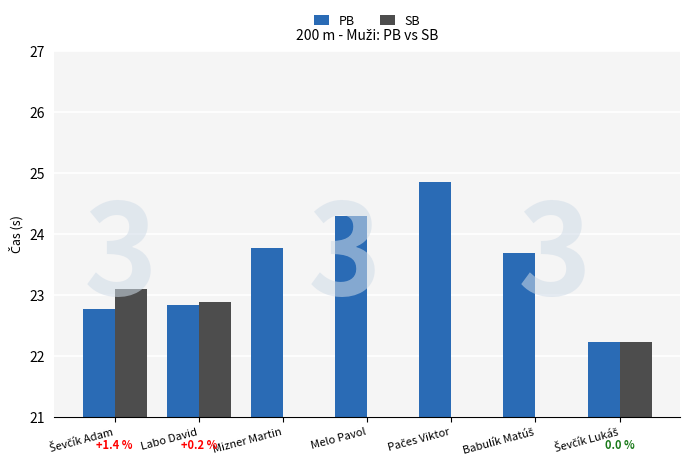

At which category is the sum across all series the highest?

Ševčík Adam